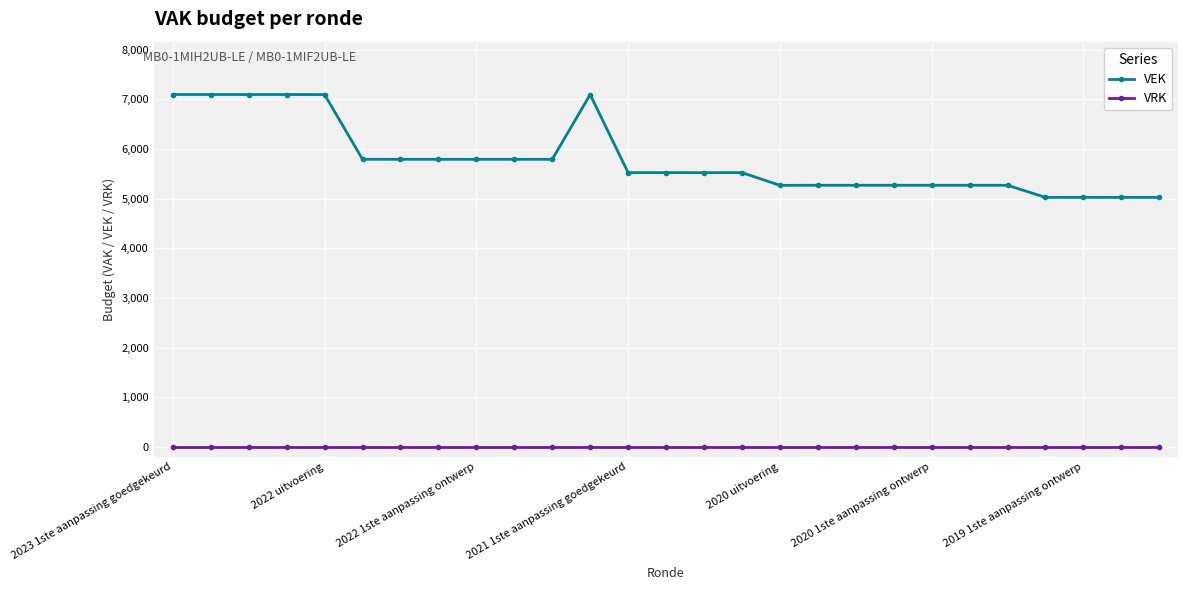

True or false: VEK has more than 0 interior local peaks.

True